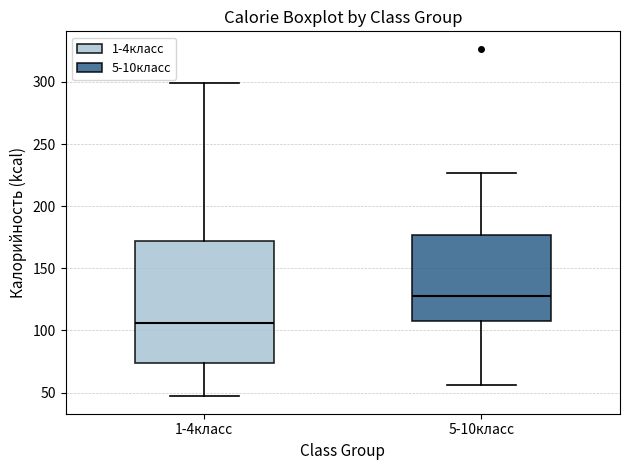

Where does the median line of the box for 1-4класс sit on the y-axis? The values are not printed on the chart, so give them approximately, as read against the axis.

105